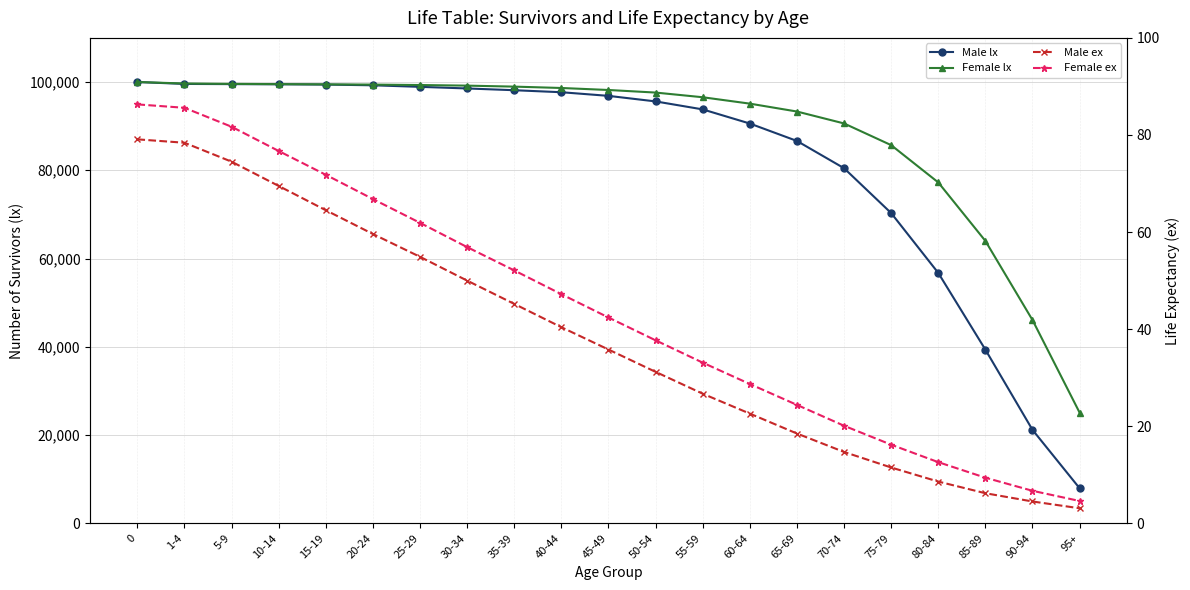

Rank the categories by Male ex value from lowest to highest.

95+, 90-94, 85-89, 80-84, 75-79, 70-74, 65-69, 60-64, 55-59, 50-54, 45-49, 40-44, 35-39, 30-34, 25-29, 20-24, 15-19, 10-14, 5-9, 1-4, 0